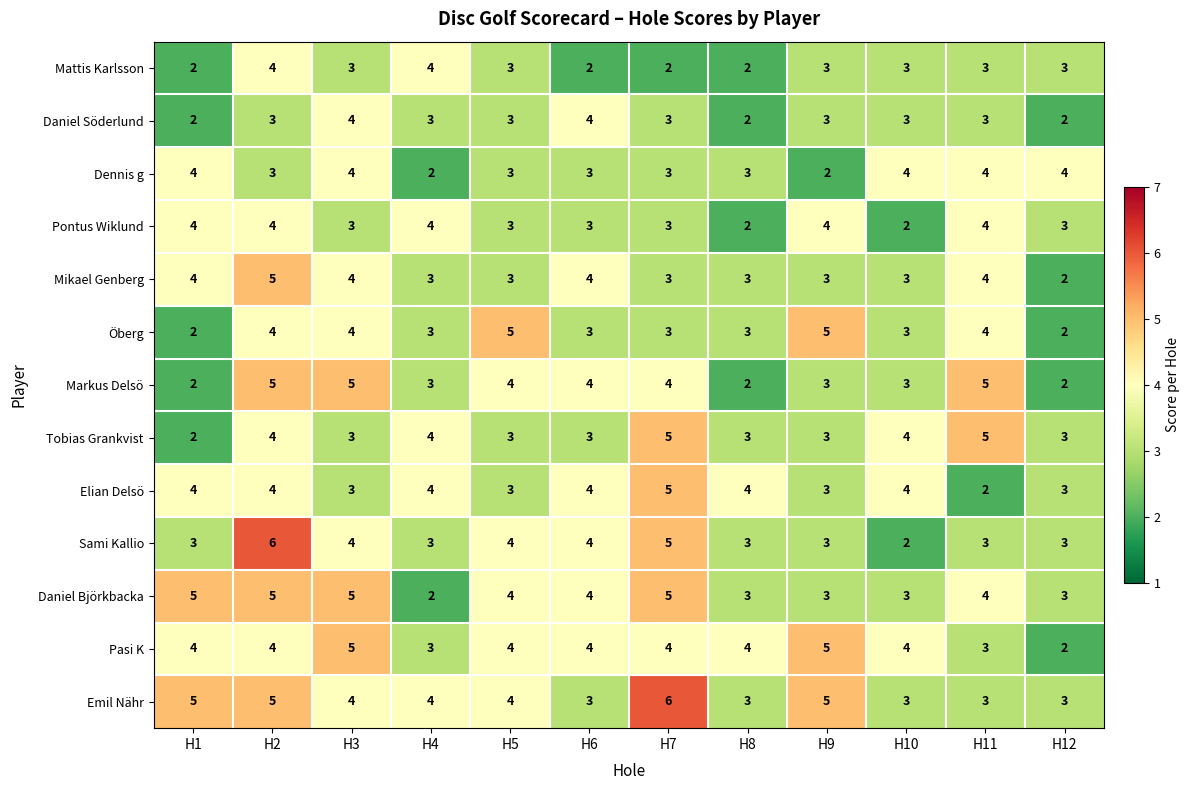

What is the difference between the highest and lowest values at H9?

3